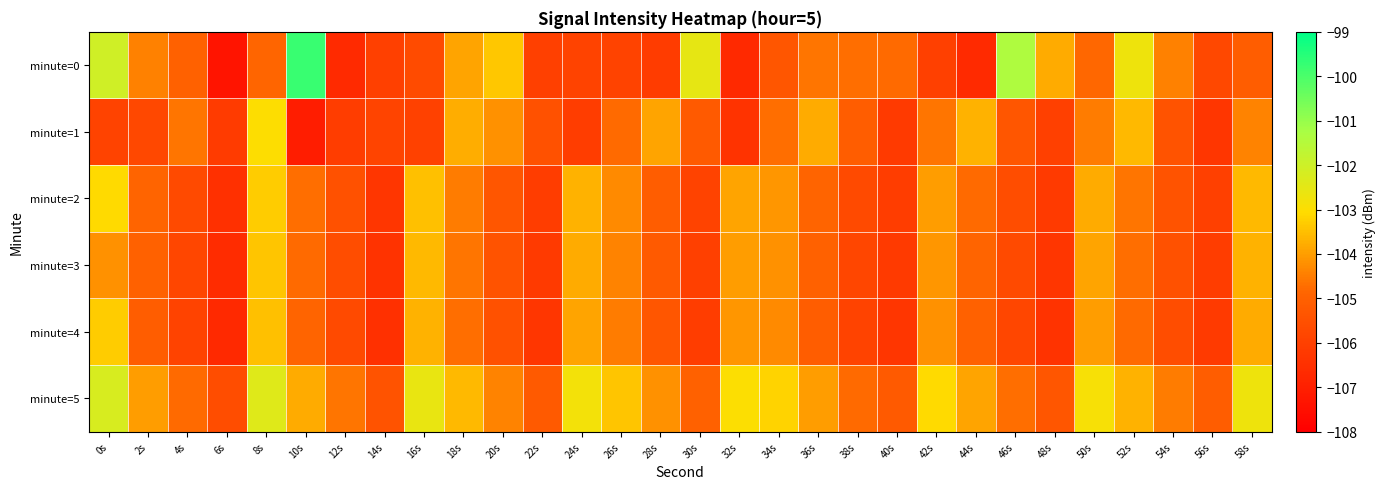

Count the number of categories in the chart.

30